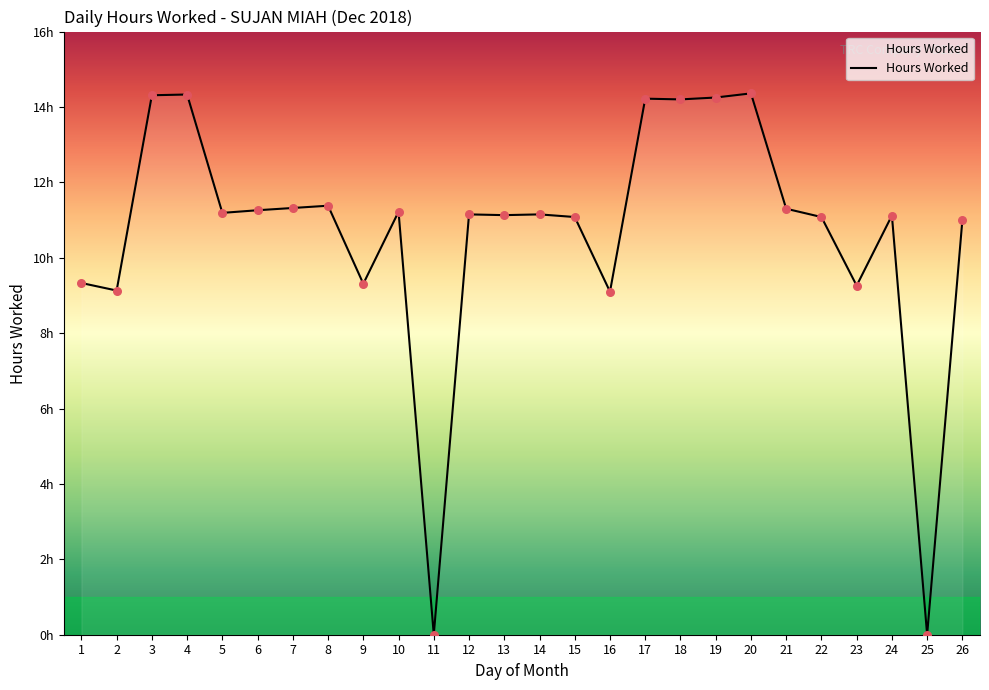

Is this an area chart (filled region under the line)?

Yes